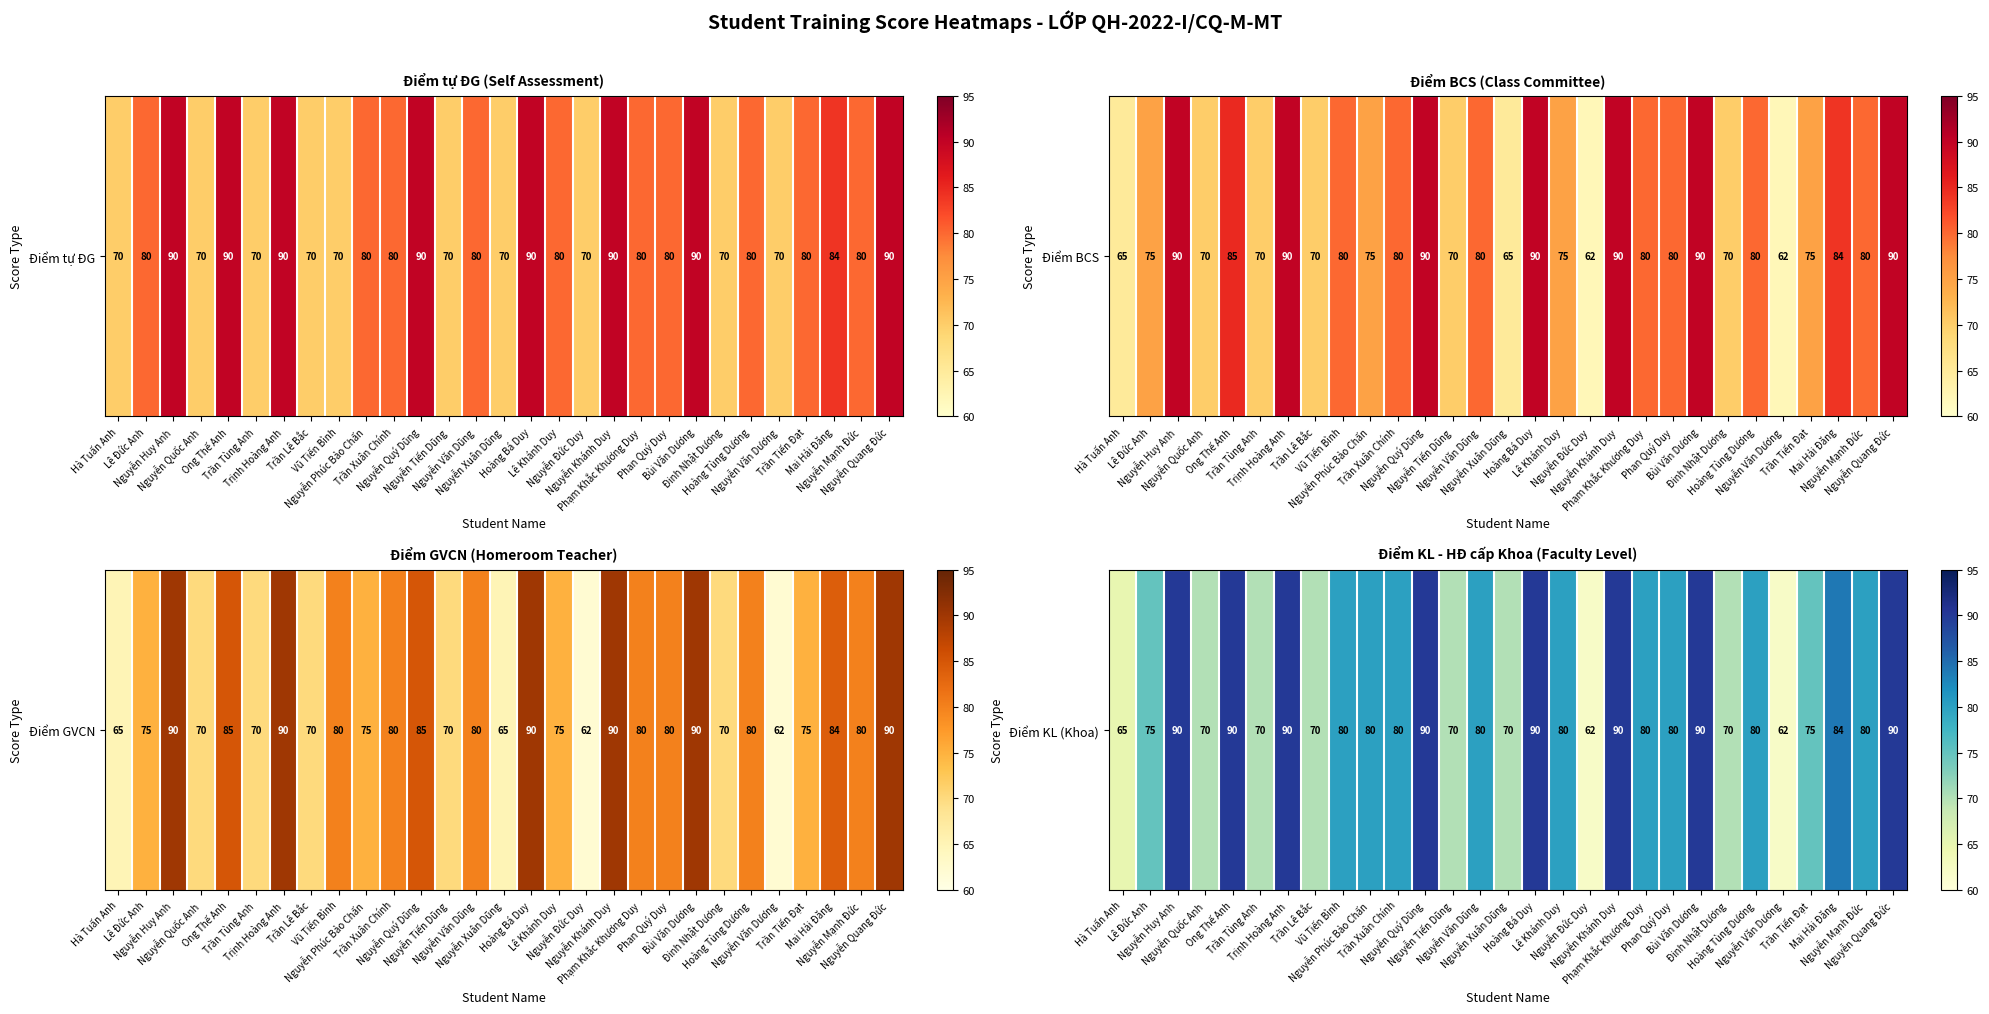

How many data points does each series have?

29